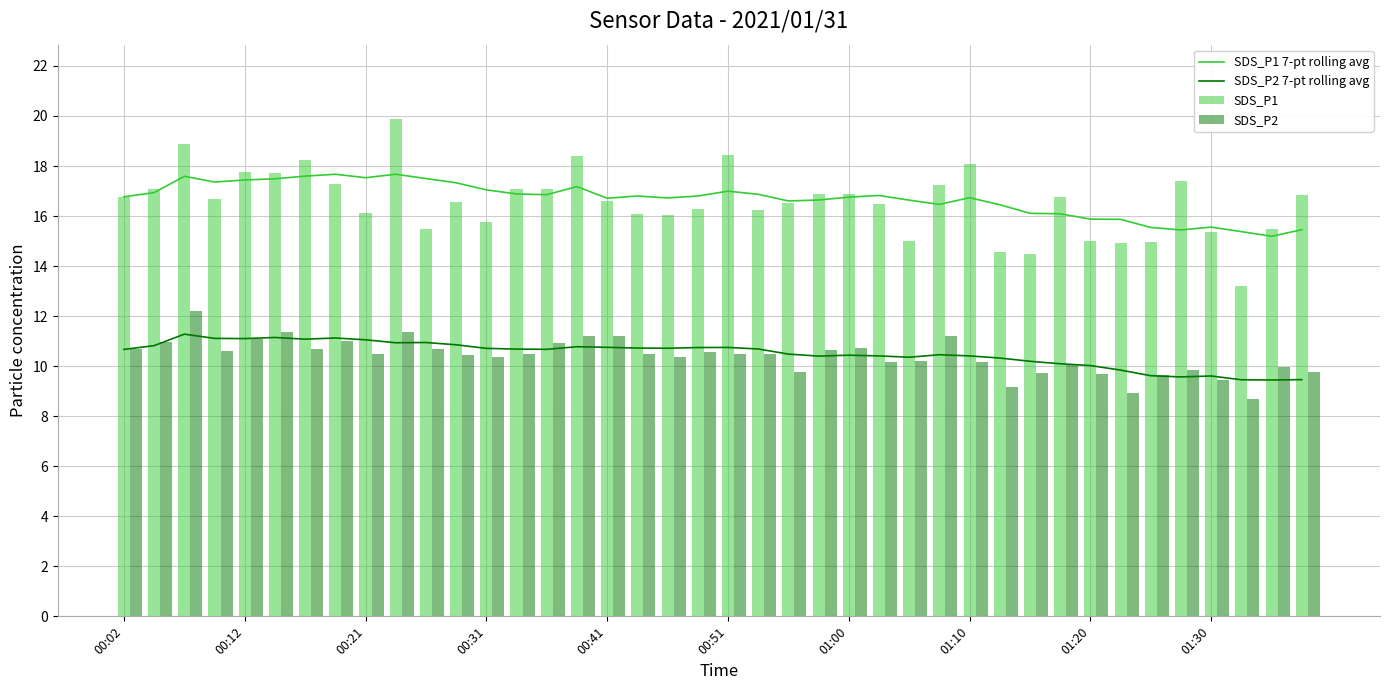

Are the bars horizontal?

No